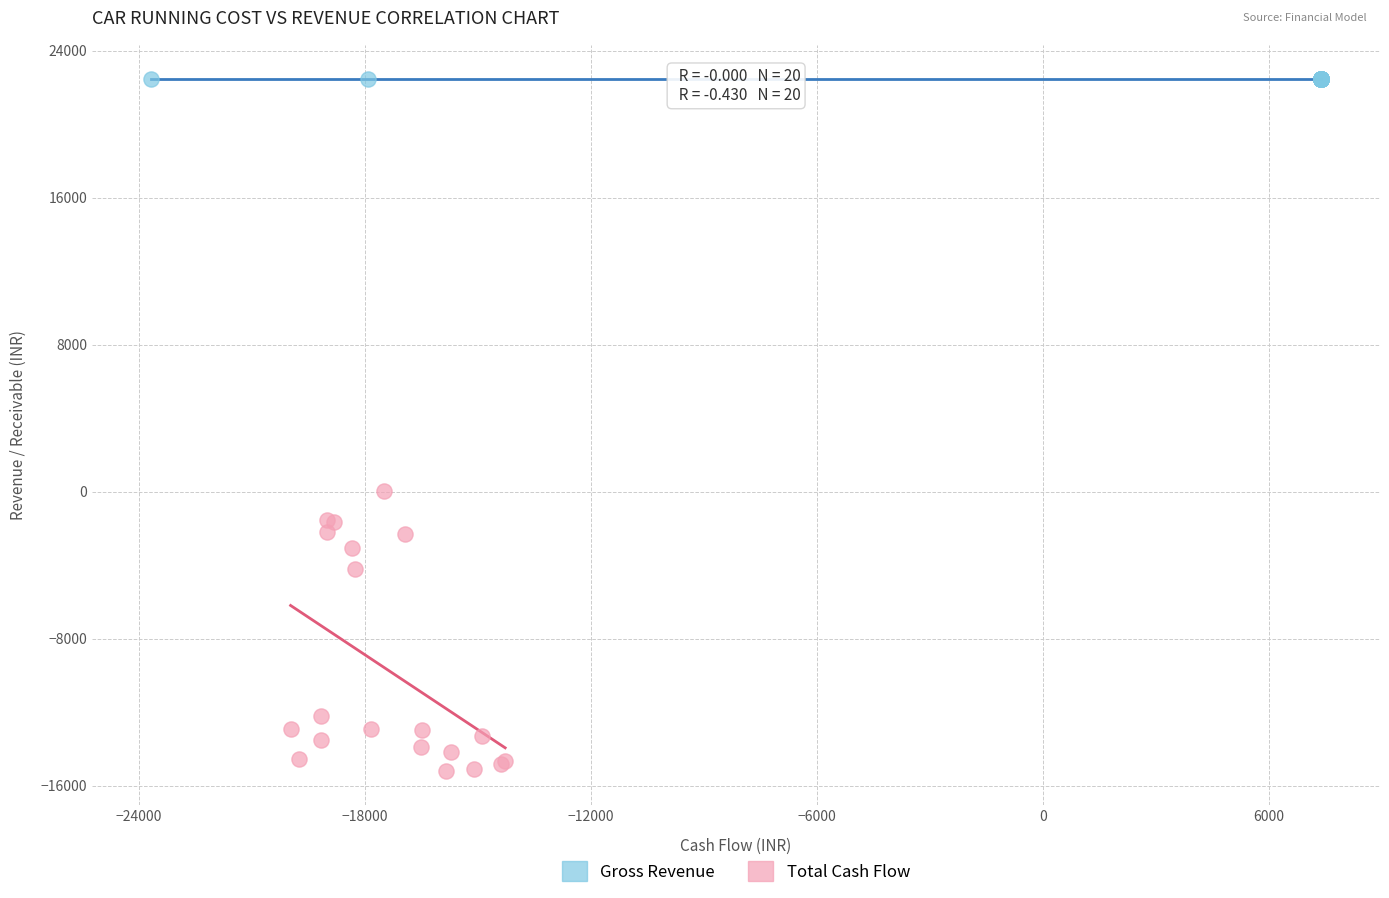

What are all the series names shown in the legend?

Gross Revenue, Total Cash Flow